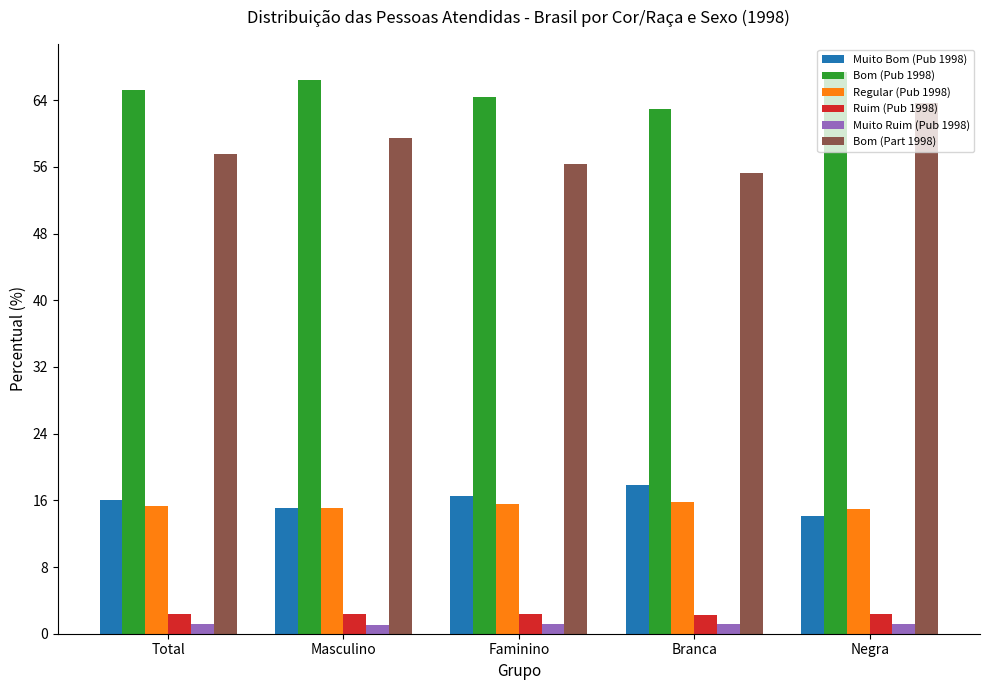

What is the difference between the maximum and minimum values in the Regular (Pub 1998) series?

0.8